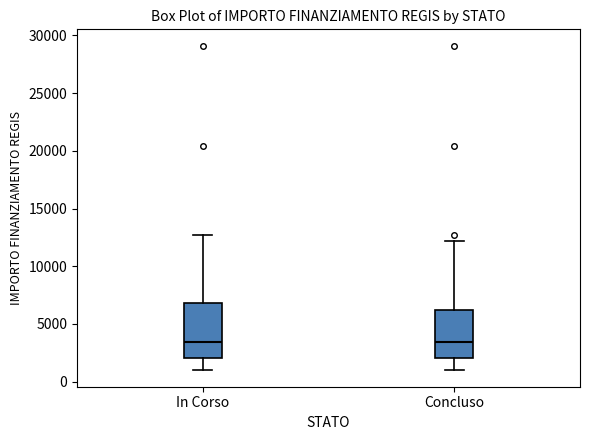

Where does the lower whisker of the box for Concluso end on the y-axis? The values are not printed on the chart, so give them approximately, as read against the axis.

1000